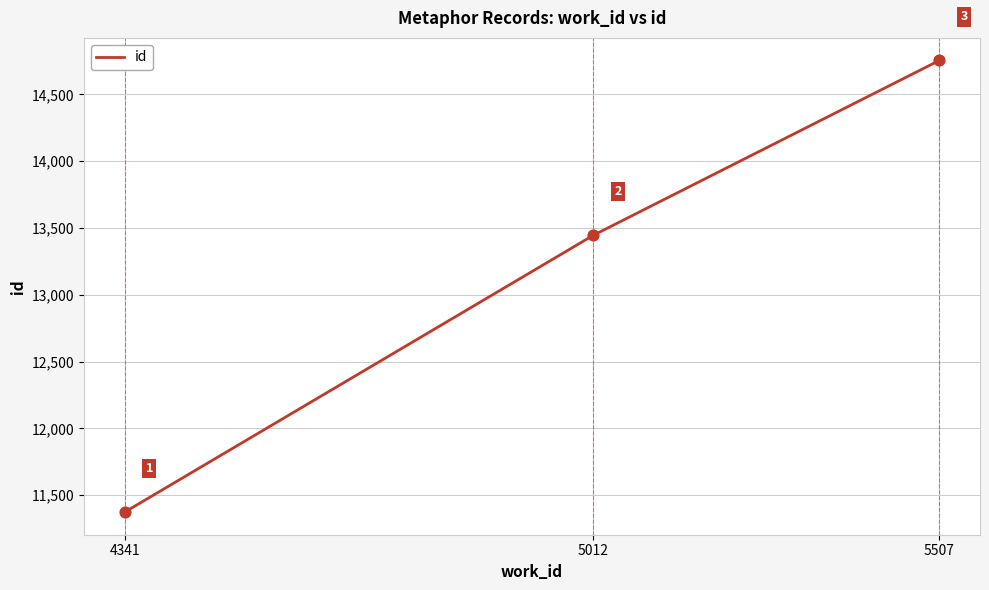

What is the ratio of the value at 5012 to the value at 5507?

0.9